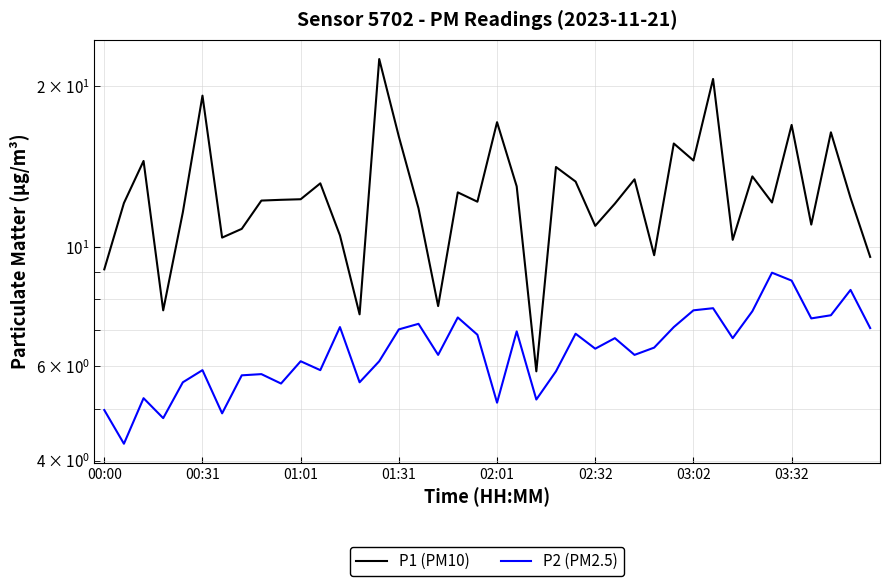

How many interior local peaks does the P2 (PM2.5) series have?

13